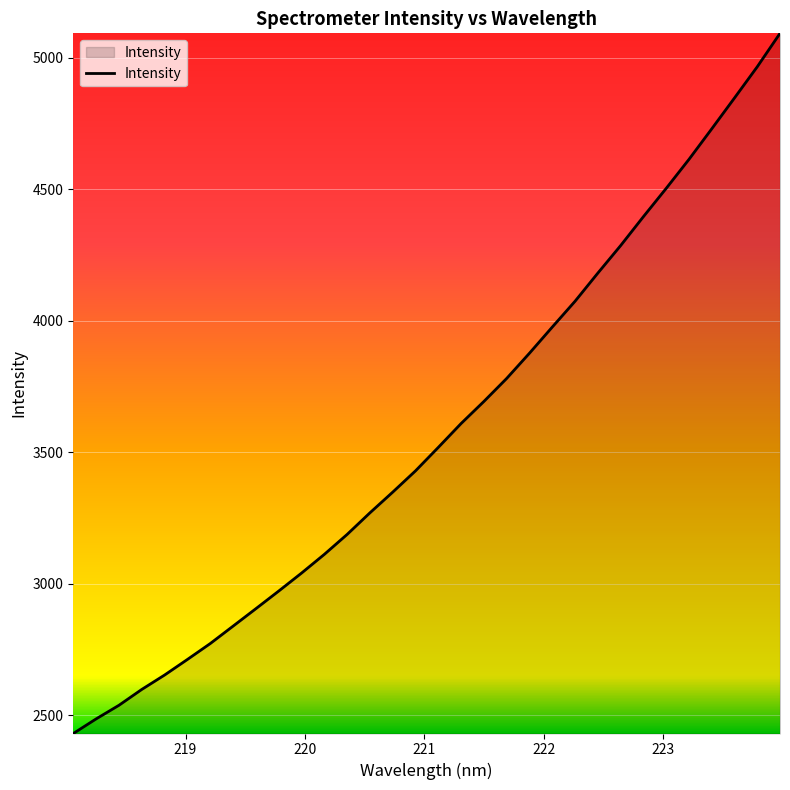

What is the smallest value displayed?

2430.9